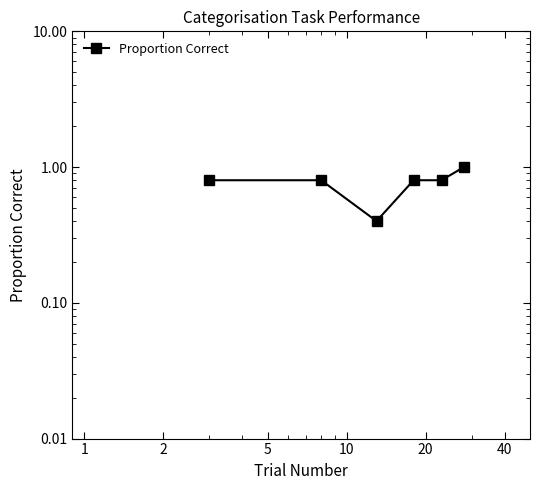

What is the sum of the values at 1 and 20?

1.6